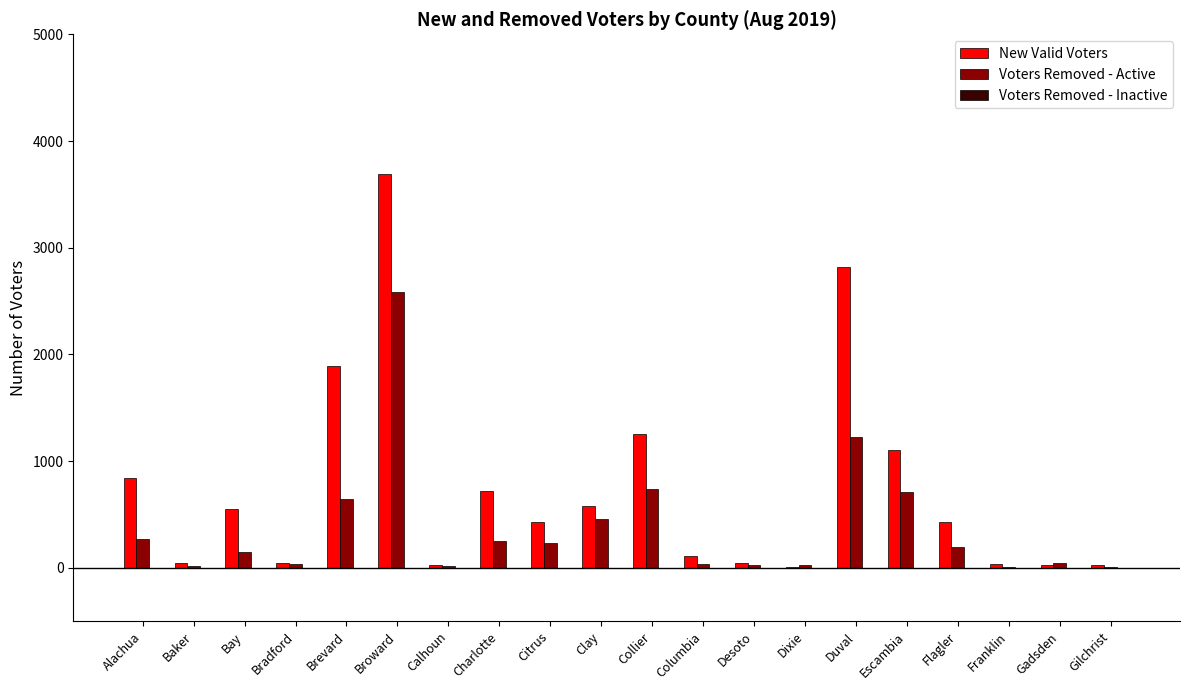

What is the sum of all Voters Removed - Active values?

7721